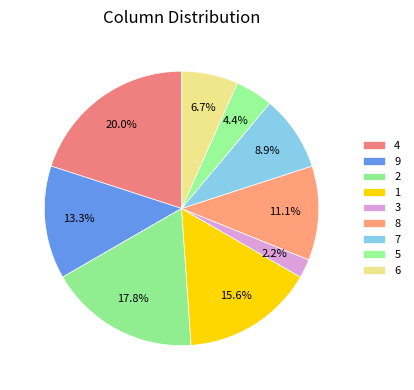

How many slices are in this pie chart?

9